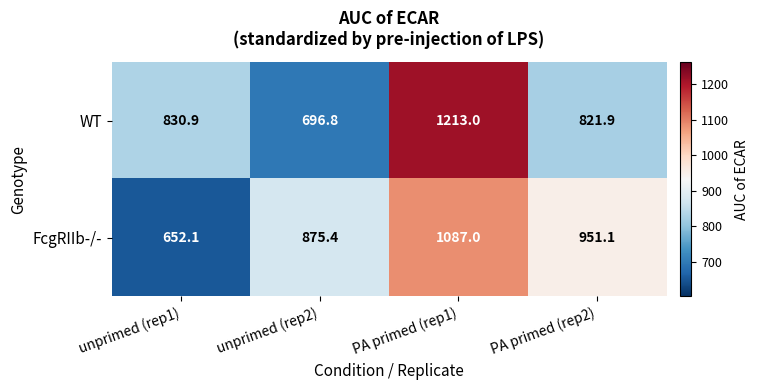

Count the number of categories in the chart.

4